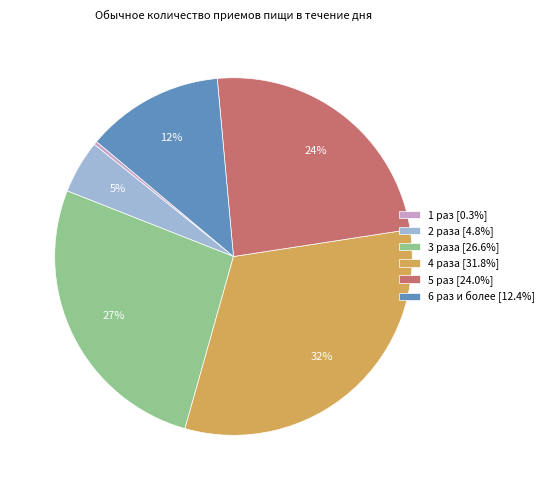

Is the sum of 3 раза [26.6%] and 2 раза [4.8%] greater than half?

No